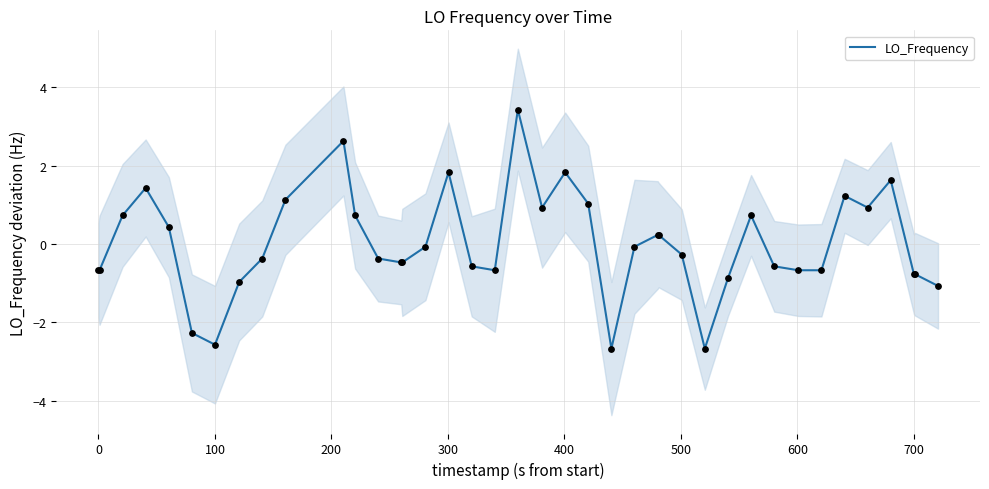

What is the minimum value for LO_Frequency?

-2.7